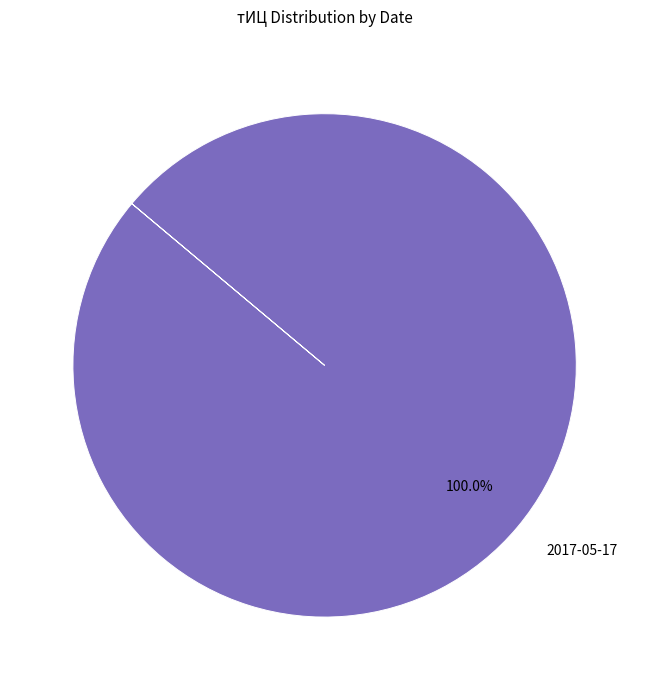

Rank the categories by value from highest to lowest.

2017-05-17